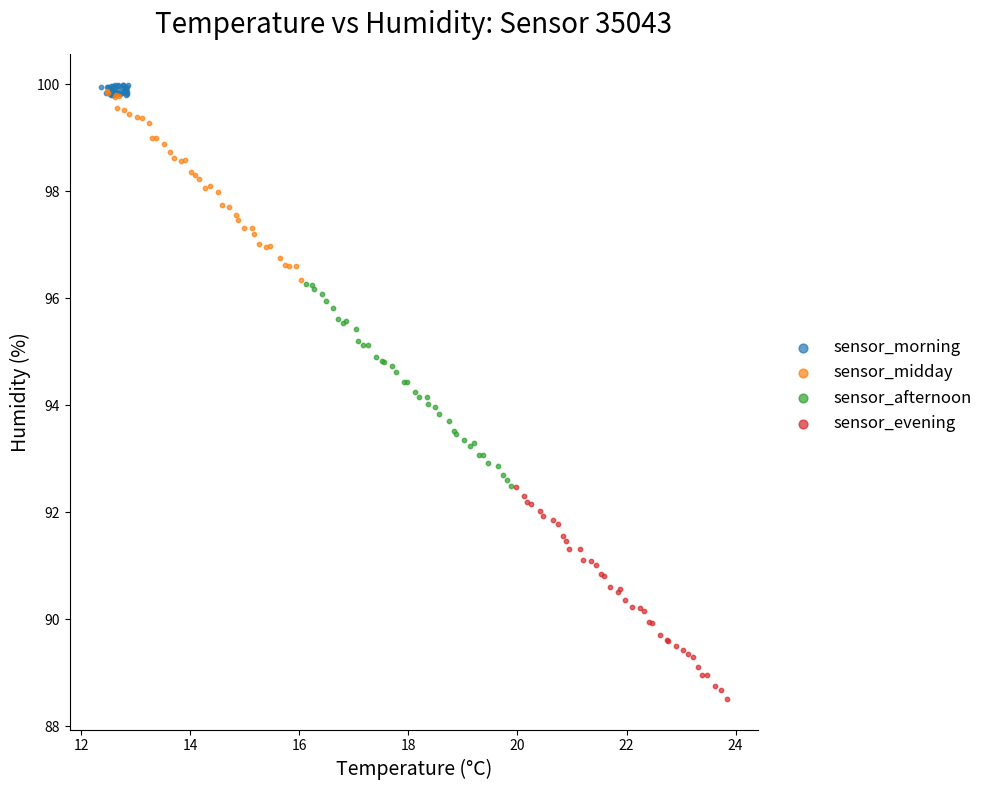

Which series contains the lowest Y value?

sensor_evening